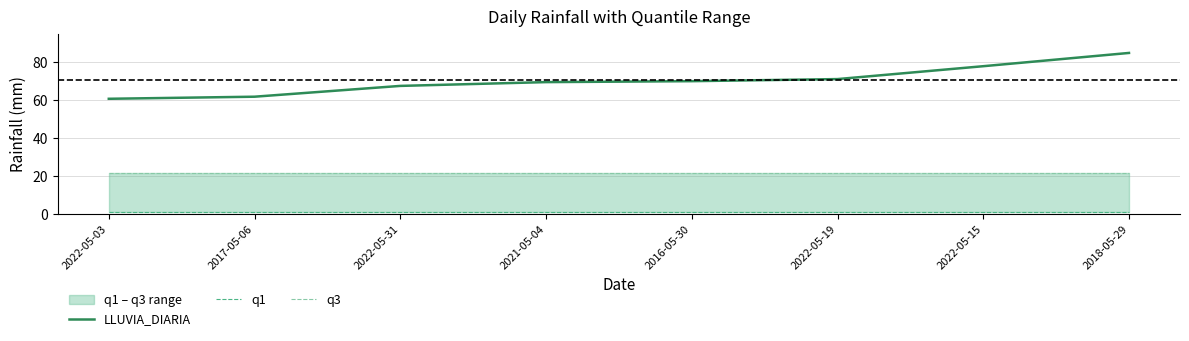

At which category does the chart reach its peak across all series?

2018-05-29